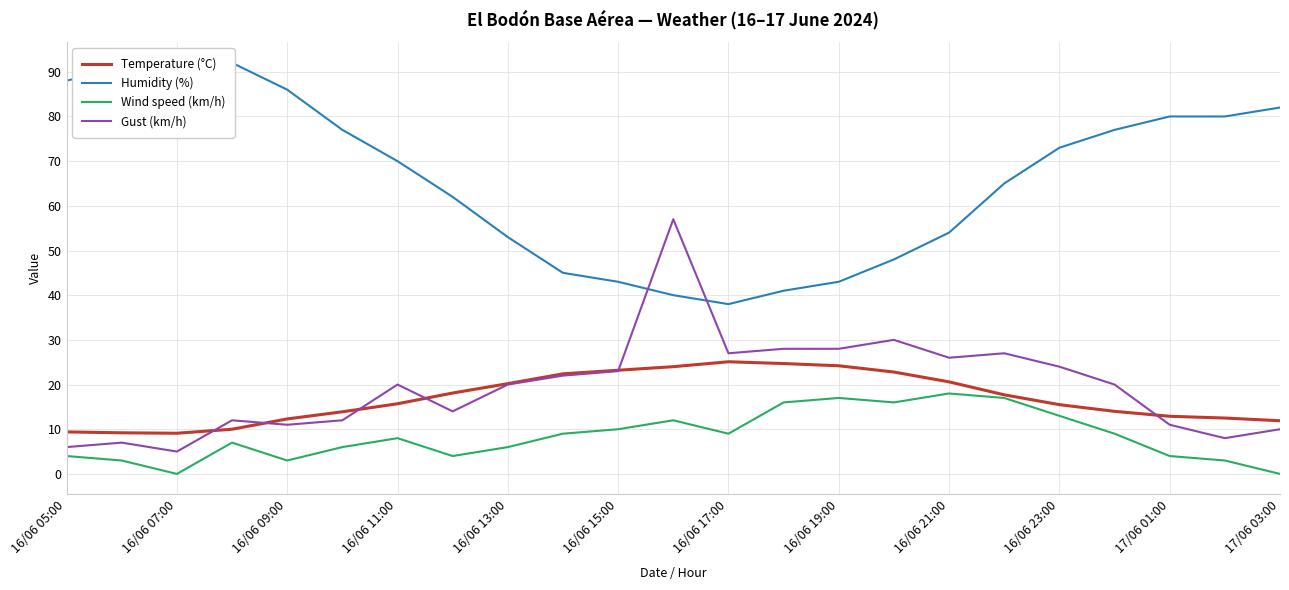

What are all the series names shown in the legend?

Temperature (°C), Humidity (%), Wind speed (km/h), Gust (km/h)